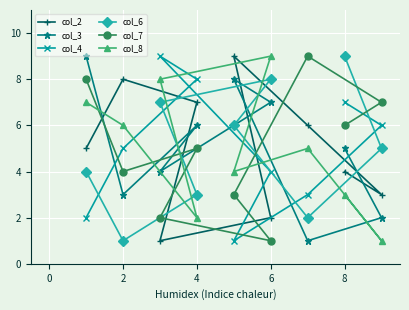

What is the maximum value shown in the chart?

9